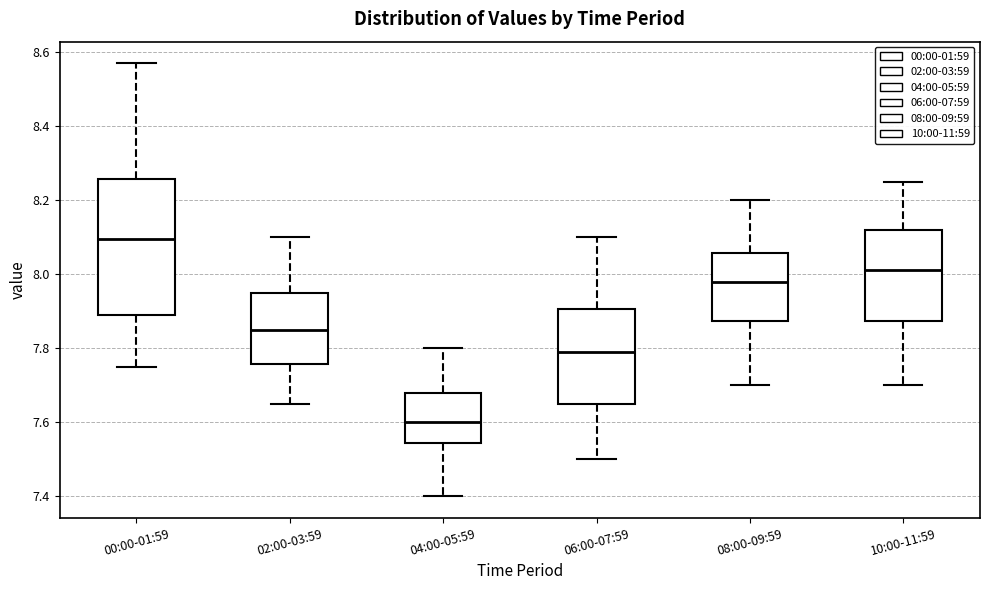

Reading left to right, transcribe this box plot: for each box, give where its median line is, the range the box spans, and where its two whiskers end, as read against the y-axis. The values are not printed on the chart, so give them approximately, as read against the axis.

00:00-01:59: median 8.10, box 7.90 to 8.26, whiskers 7.76 to 8.58
02:00-03:59: median 7.86, box 7.76 to 7.96, whiskers 7.66 to 8.10
04:00-05:59: median 7.60, box 7.54 to 7.68, whiskers 7.40 to 7.80
06:00-07:59: median 7.80, box 7.66 to 7.90, whiskers 7.50 to 8.10
08:00-09:59: median 7.98, box 7.88 to 8.06, whiskers 7.70 to 8.20
10:00-11:59: median 8.02, box 7.88 to 8.12, whiskers 7.70 to 8.26